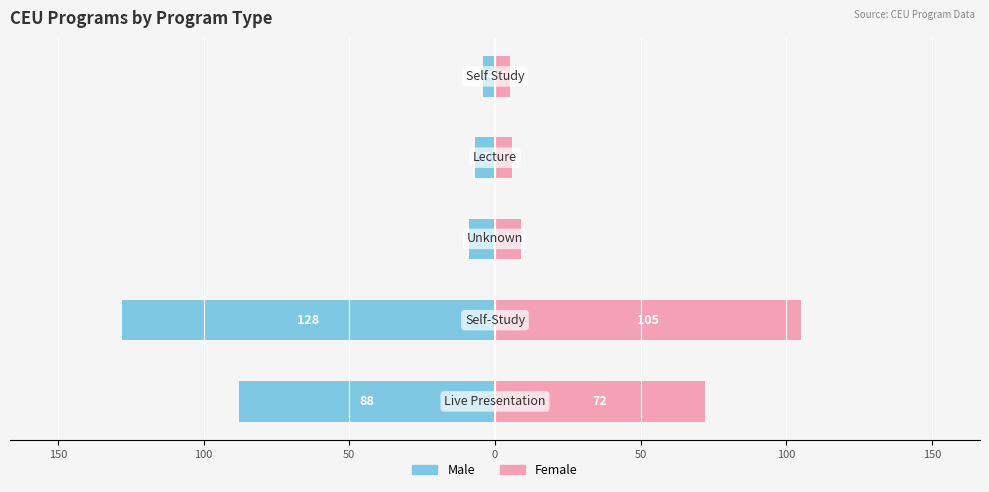

Which series has the widest spread of values?

Male